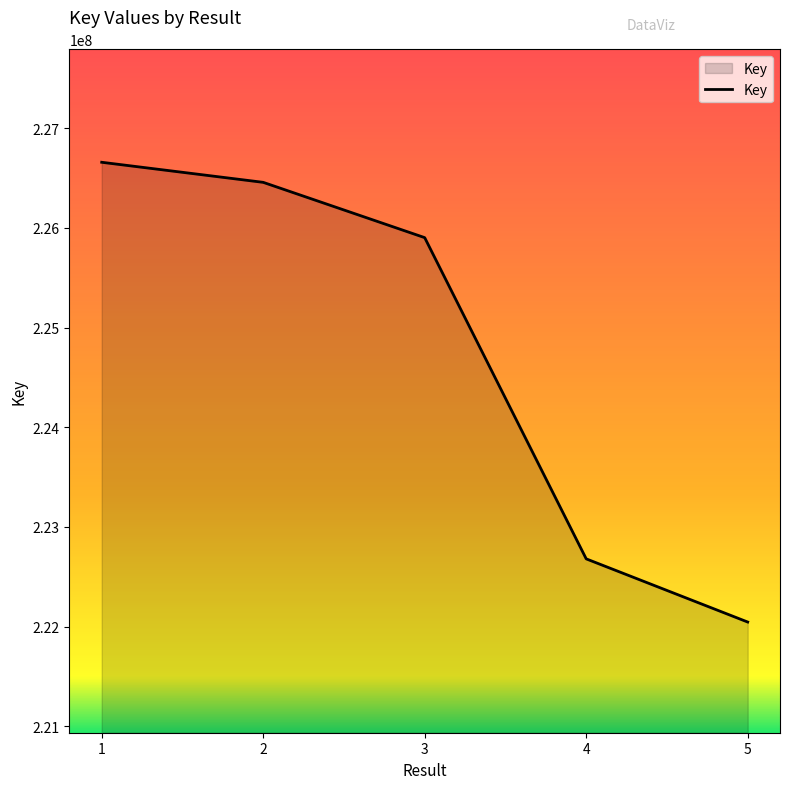

What is the maximum value shown in the chart?

226658038